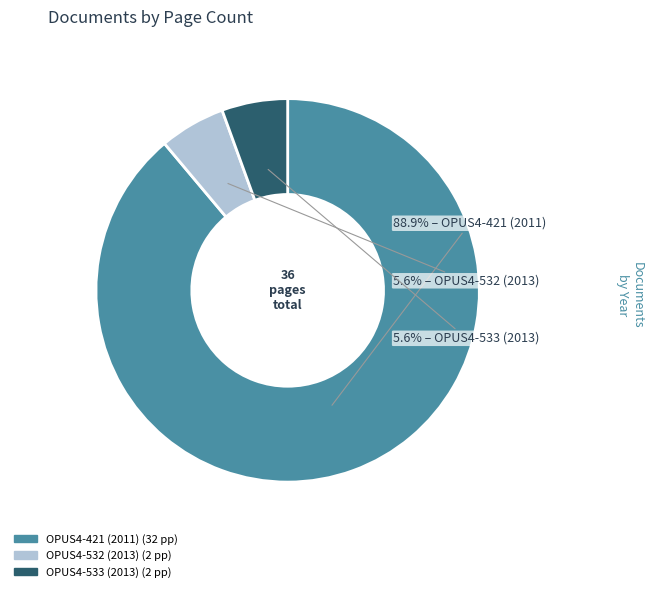

Which category has the biggest portion of the pie?

OPUS4-421 (2011)